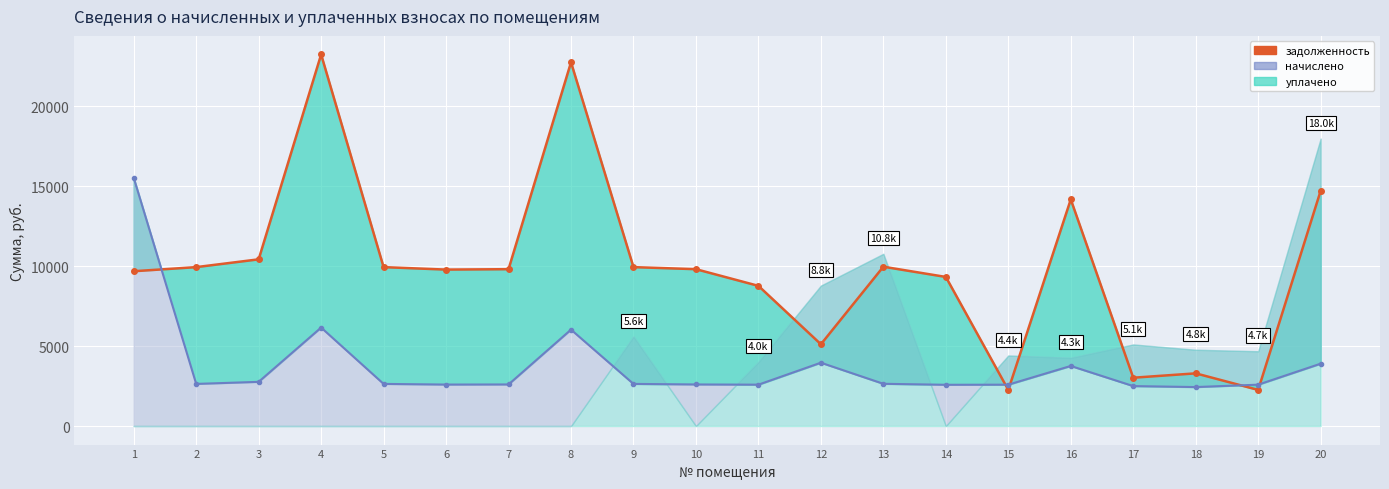

At which label is задолженность (линия) closest to 12748?

16